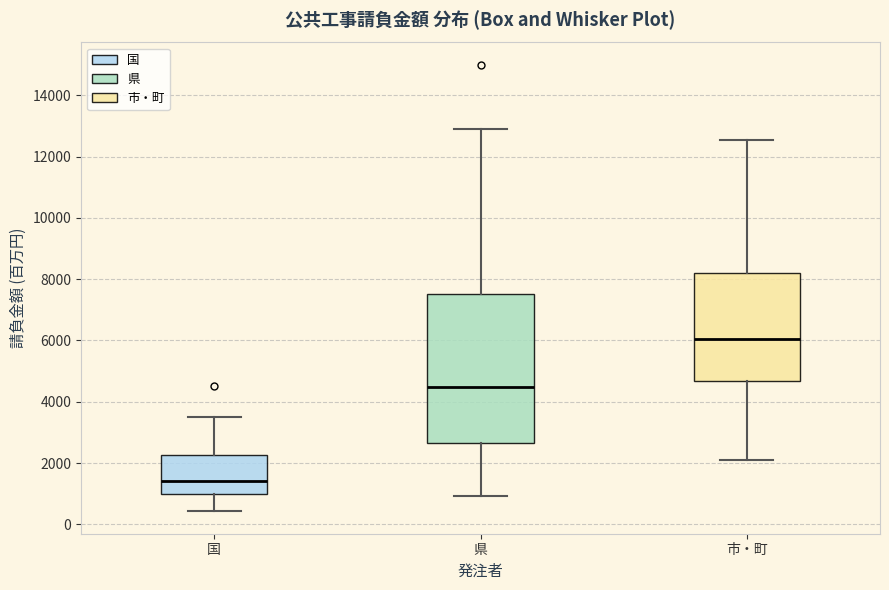

Reading left to right, transcribe this box plot: for each box, give where its median line is, the range the box spans, and where its two whiskers end, as read against the y-axis. The values are not printed on the chart, so give them approximately, as read against the axis.

国: median 1400, box 1000 to 2200, whiskers 400 to 3600
県: median 4400, box 2600 to 7600, whiskers 1000 to 13000
市・町: median 6000, box 4600 to 8200, whiskers 2200 to 12600